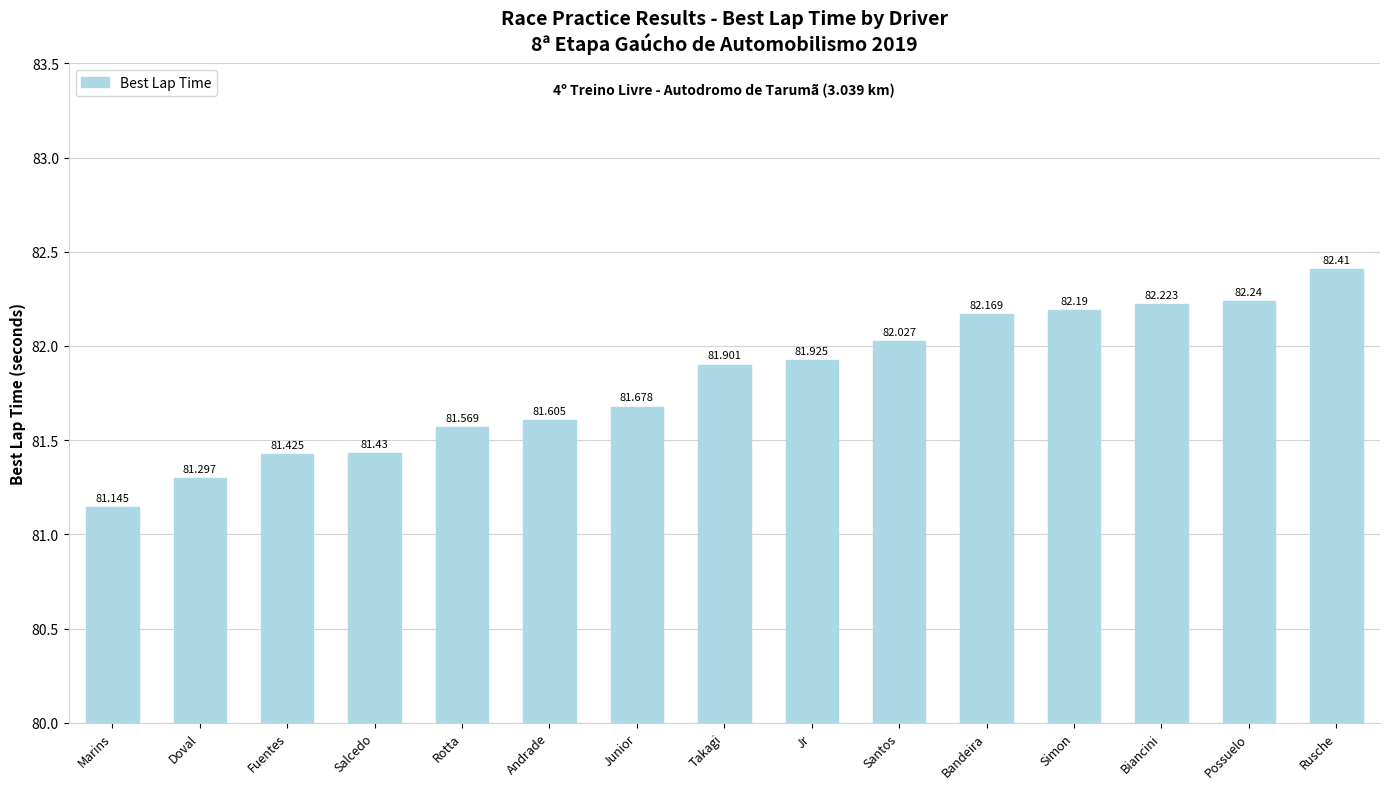

What is the sum of the values at Biancini and Fuentes?

163.6